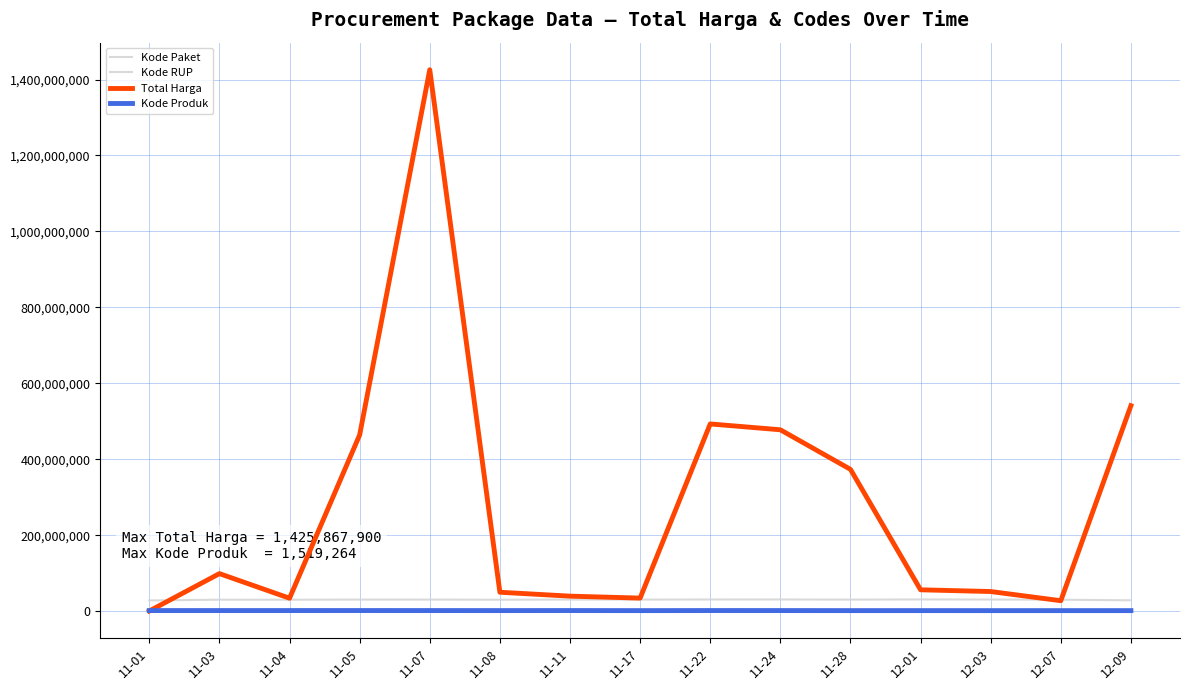

What is the difference between the maximum and minimum values in the Kode Produk series?

232391